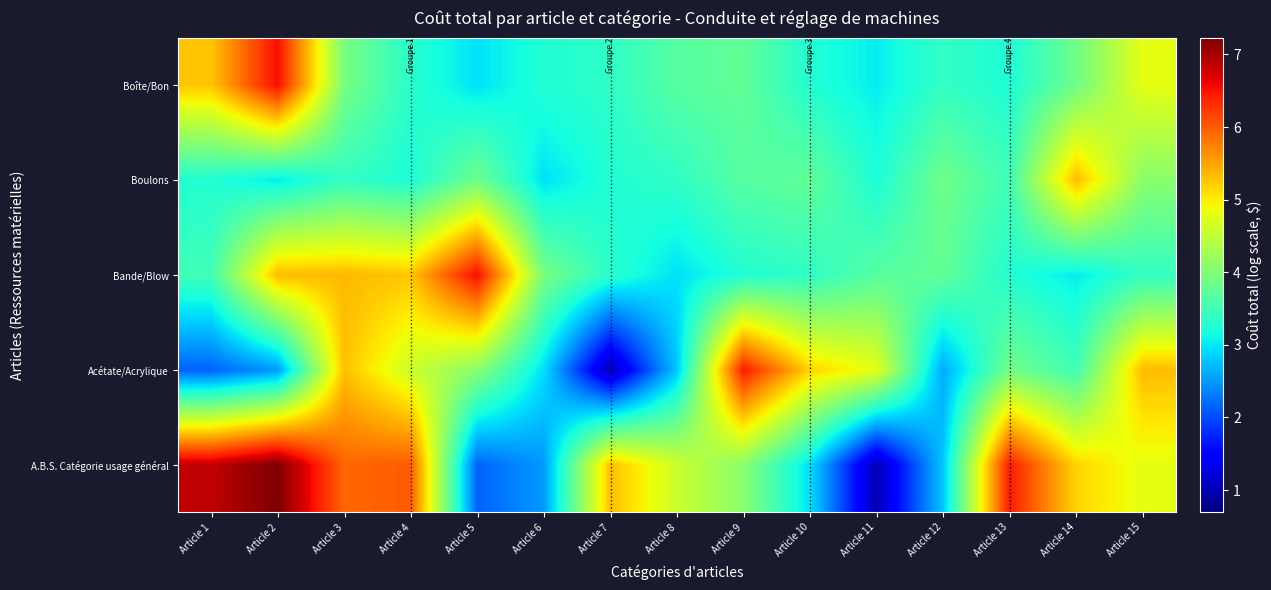

Reading right to left, transcribe all the data shown in this chart.

A.B.S. Catégorie usage général: Article 15=4.8	Article 14=5.2	Article 13=6.4	Article 12=2.8	Article 11=1.0	Article 10=2.9	Article 9=4.1	Article 8=4.6	Article 7=5.3	Article 6=2.5	Article 5=2.1	Article 4=6.0	Article 3=5.9	Article 2=7.2	Article 1=6.8
Acétate/Acrylique: Article 15=5.3	Article 14=3.5	Article 13=3.9	Article 12=2.6	Article 11=4.8	Article 10=5.2	Article 9=6.4	Article 8=2.8	Article 7=1.0	Article 6=2.9	Article 5=4.1	Article 4=4.6	Article 3=5.3	Article 2=2.5	Article 1=2.1
Bande/Blow: Article 15=3.4	Article 14=3.0	Article 13=3.3	Article 12=3.8	Article 11=3.7	Article 10=3.4	Article 9=3.3	Article 8=3.0	Article 7=3.3	Article 6=3.9	Article 5=6.5	Article 4=5.3	Article 3=5.4	Article 2=5.3	Article 1=3.5
Boulons: Article 15=4.1	Article 14=5.3	Article 13=3.5	Article 12=3.9	Article 11=3.2	Article 10=3.8	Article 9=3.7	Article 8=3.4	Article 7=3.3	Article 6=3.0	Article 5=3.9	Article 4=3.2	Article 3=3.4	Article 2=3.0	Article 1=3.3
Boîte/Bon: Article 15=4.8	Article 14=3.9	Article 13=3.2	Article 12=3.4	Article 11=3.0	Article 10=3.3	Article 9=3.8	Article 8=3.7	Article 7=3.4	Article 6=3.3	Article 5=3.0	Article 4=3.3	Article 3=3.9	Article 2=6.5	Article 1=5.3